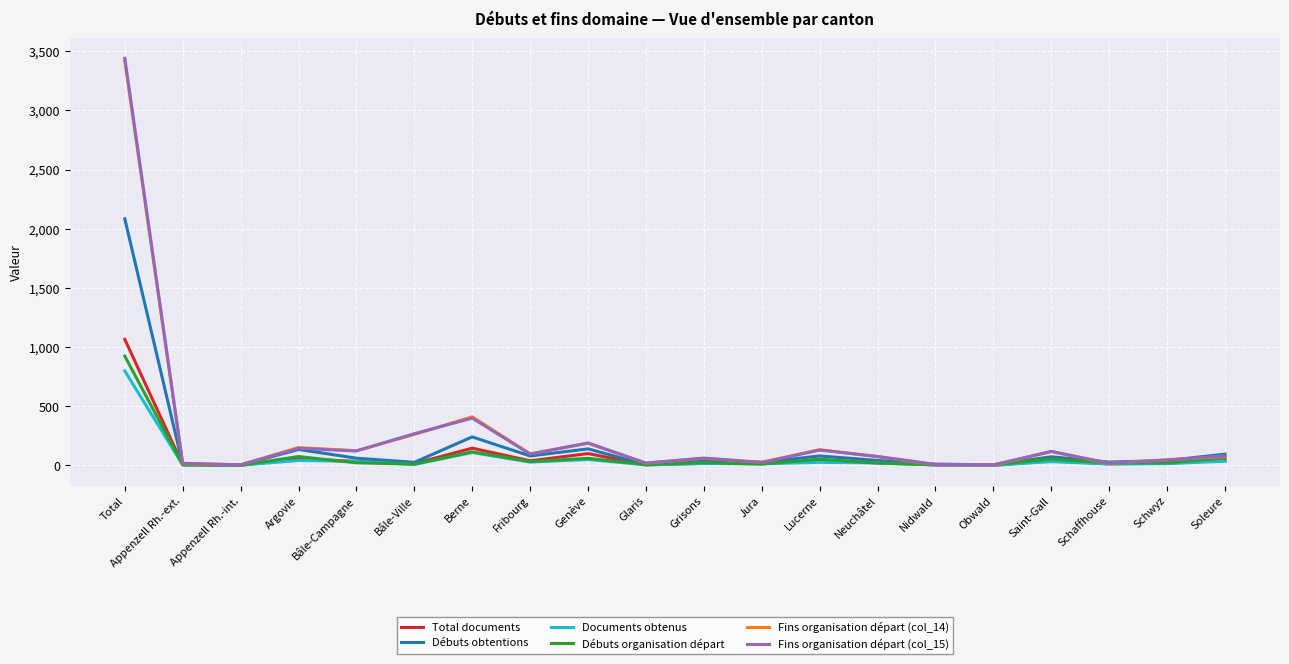

Which series has the widest spread of values?

Fins organisation départ (col_15)